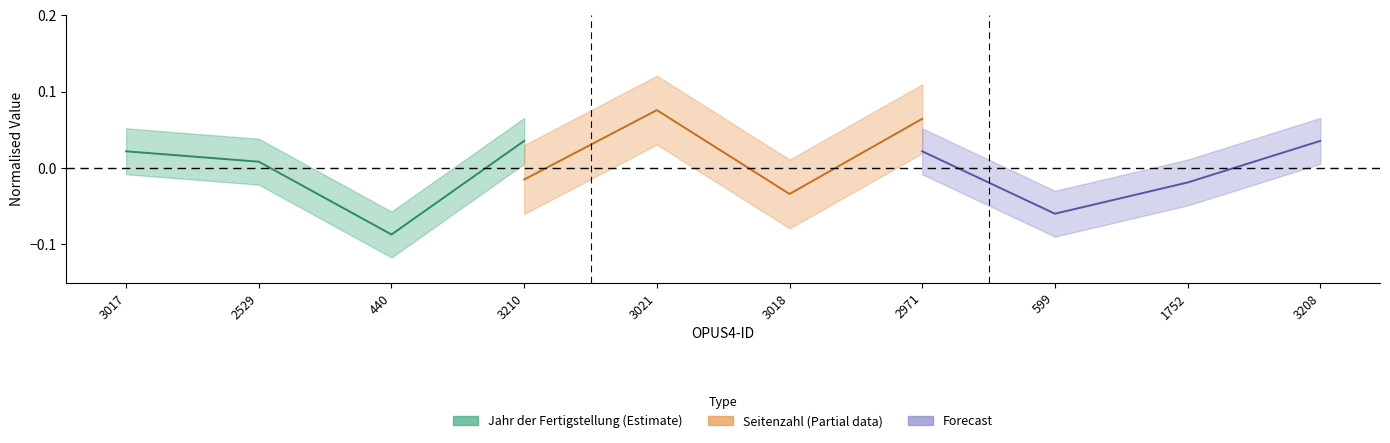

How many positive values does the Jahr der Fertigstellung (Estimate) series have?

3